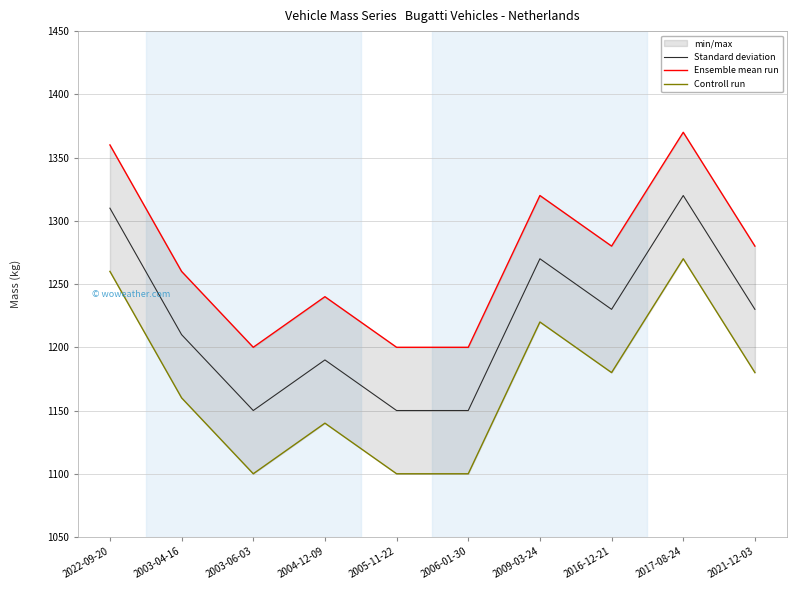

Where is the first local maximum for Ensemble mean run?

2004-12-09